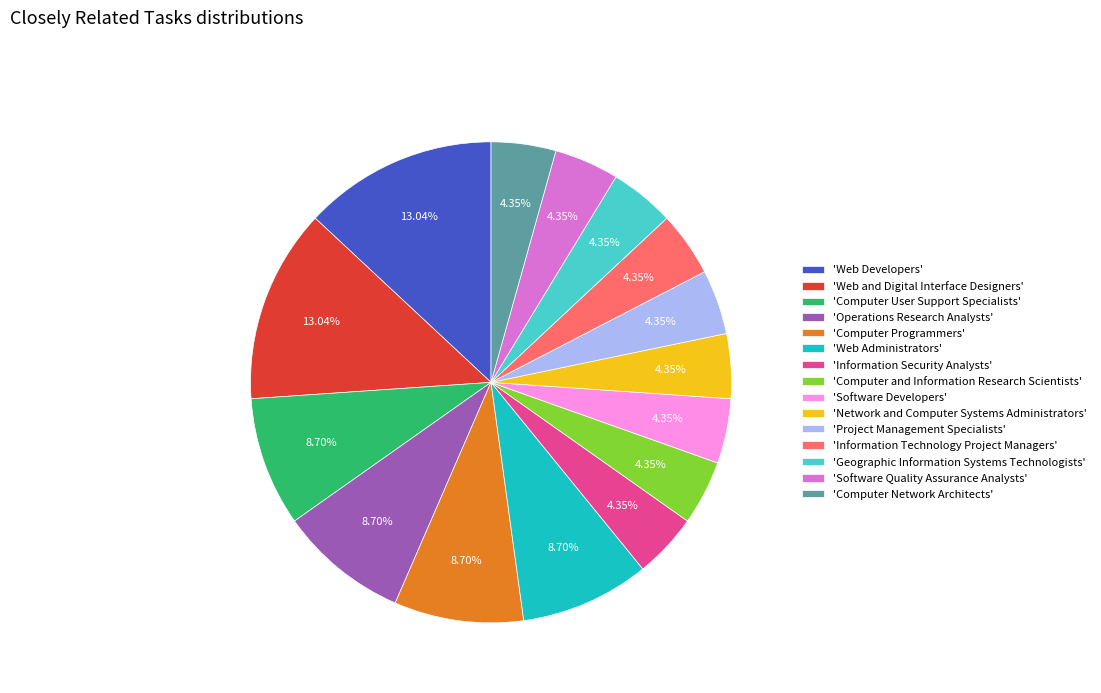

How many slices are in this pie chart?

15